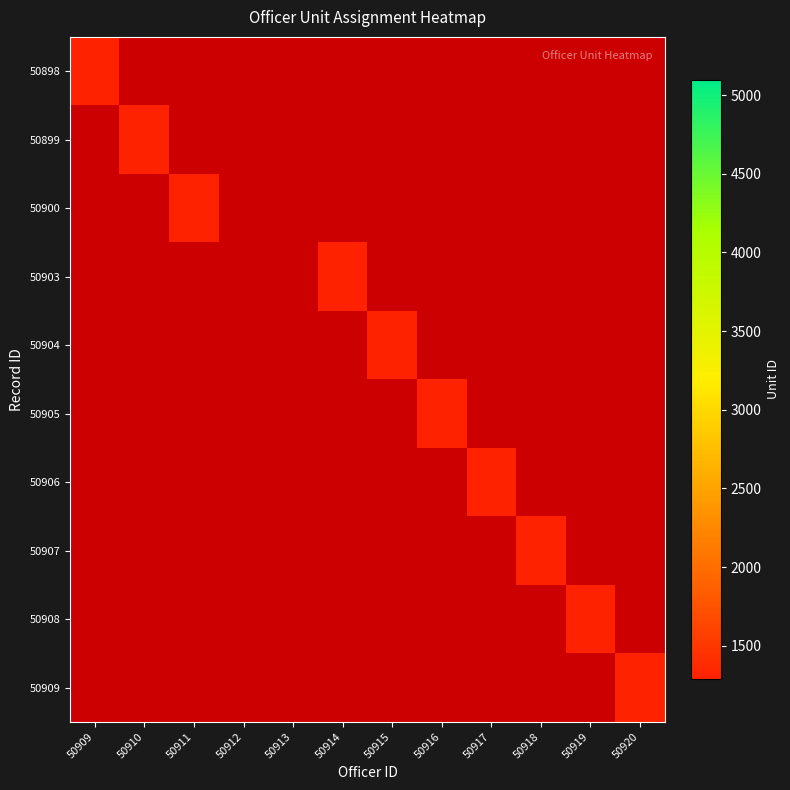

What is the minimum value for 50898?

1291.0